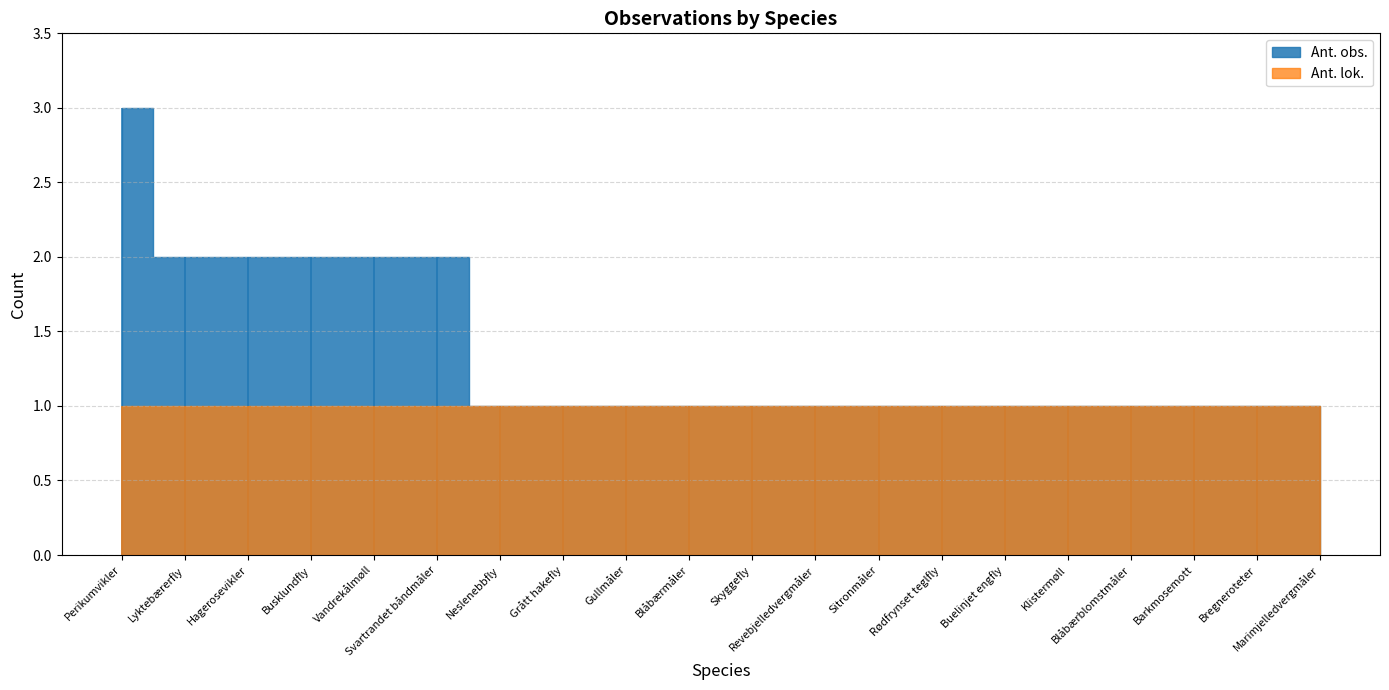

What is the difference between the maximum and minimum values in the Ant. obs. series?

2